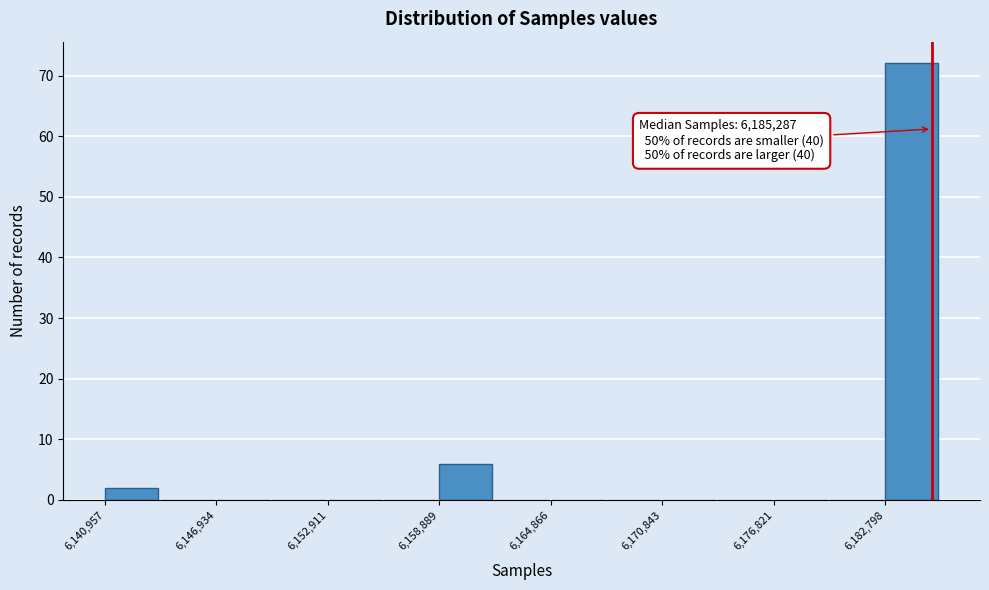

Around what value on the x-axis is the tallest bar? Give the approximate position of its centre, as read against the axis.

6184000